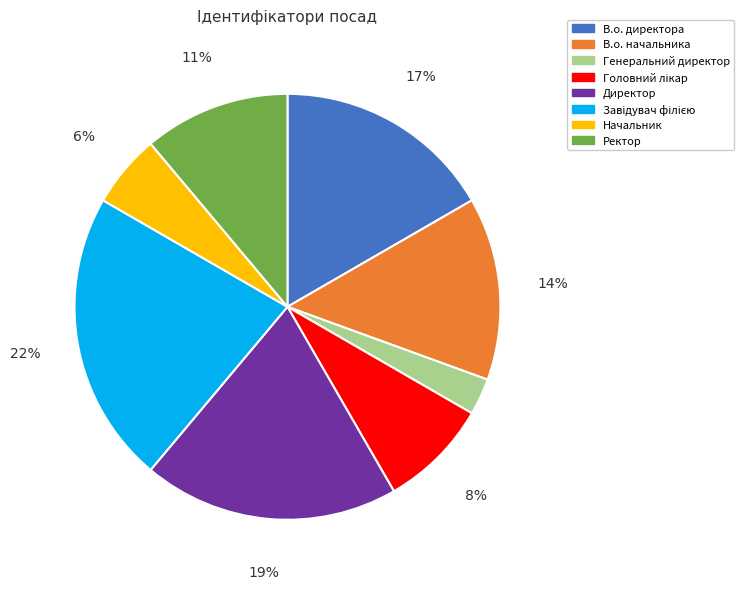

Is there a majority slice in this chart?

No